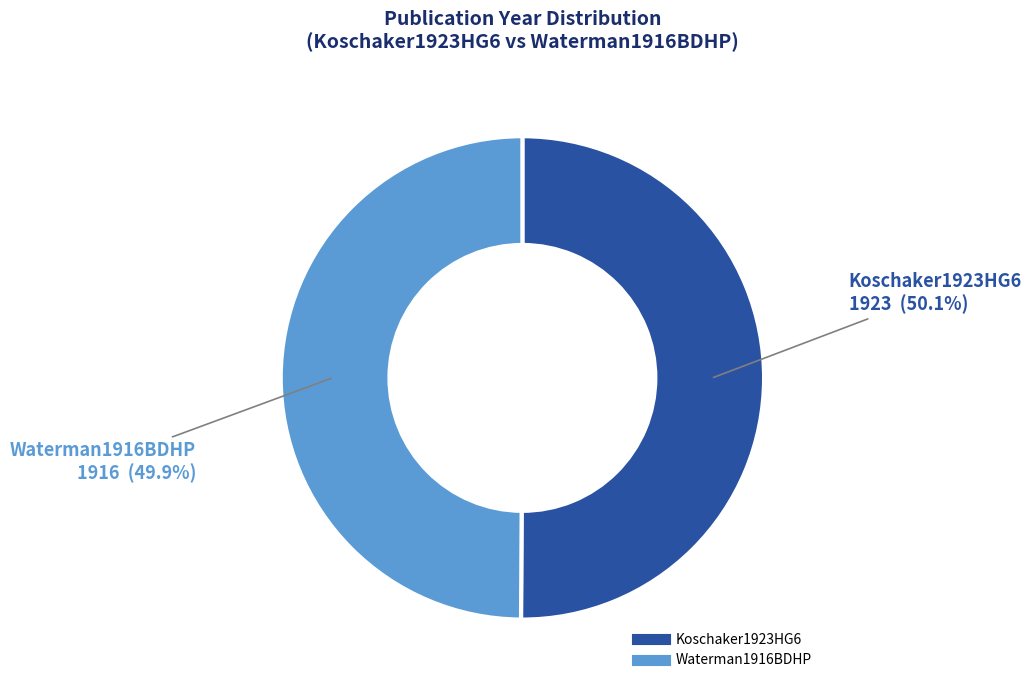

Is there a majority slice in this chart?

Yes